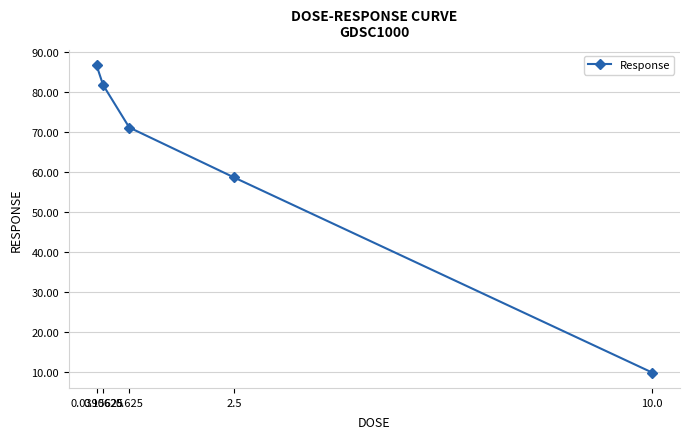

What is the label of the 1st point from the right?

10.0